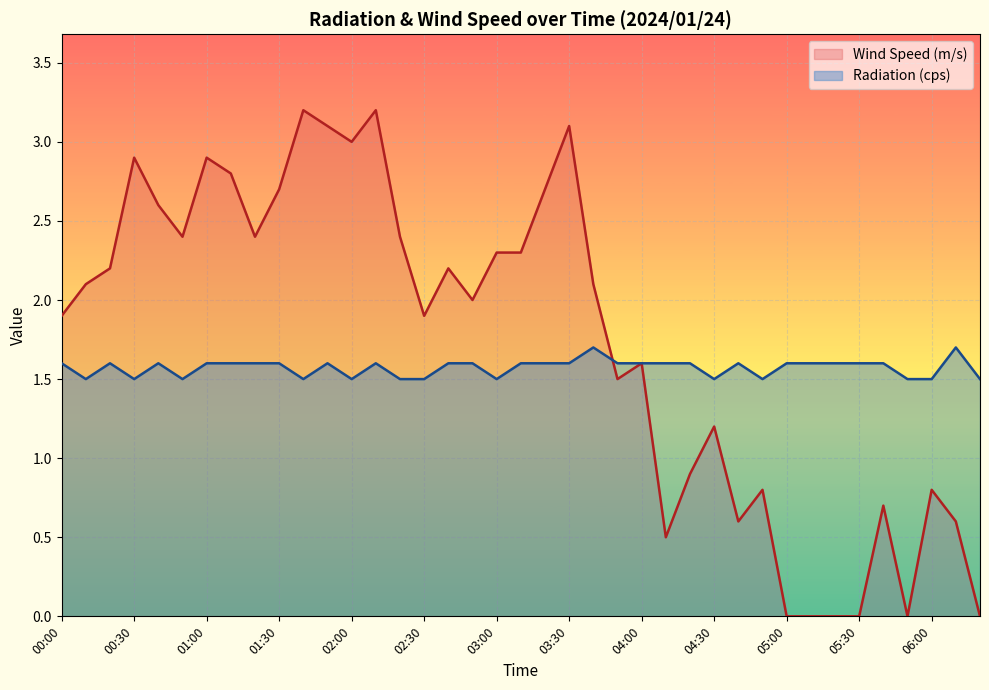

Which has a higher value, 00:00 or 05:50?

00:00